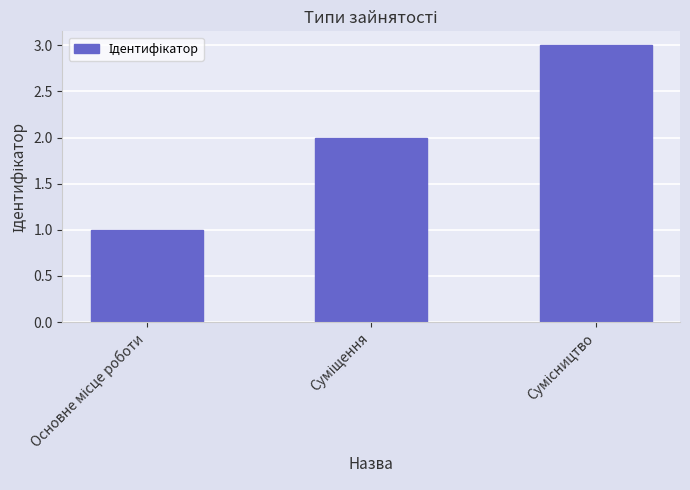

What is the greatest value displayed?

3